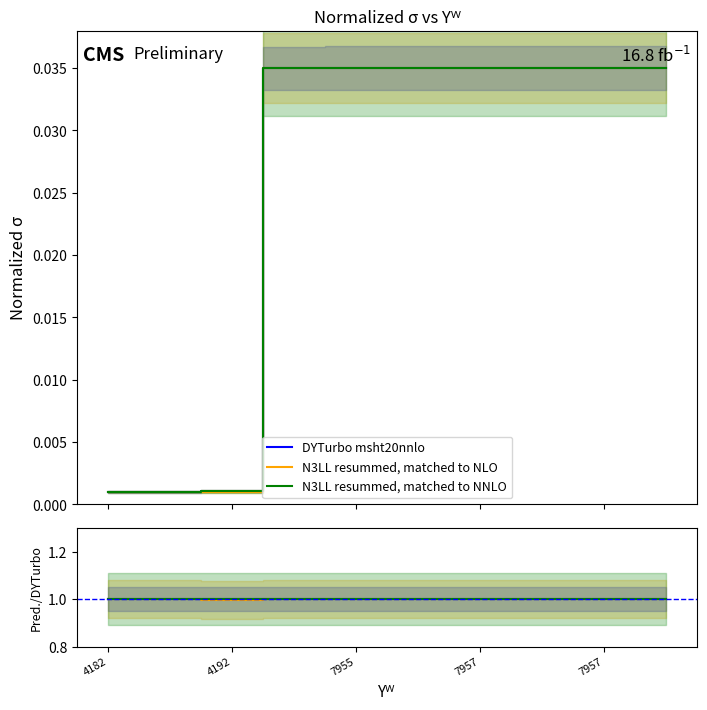

Which series has the largest total across all categories?

N3LL resummed, matched to NNLO